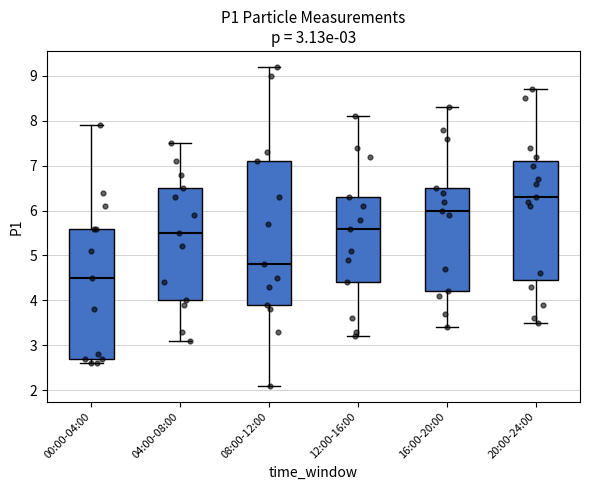

Comparing the boxes themselves (not the whiskers), which one is the tallest?

08:00-12:00